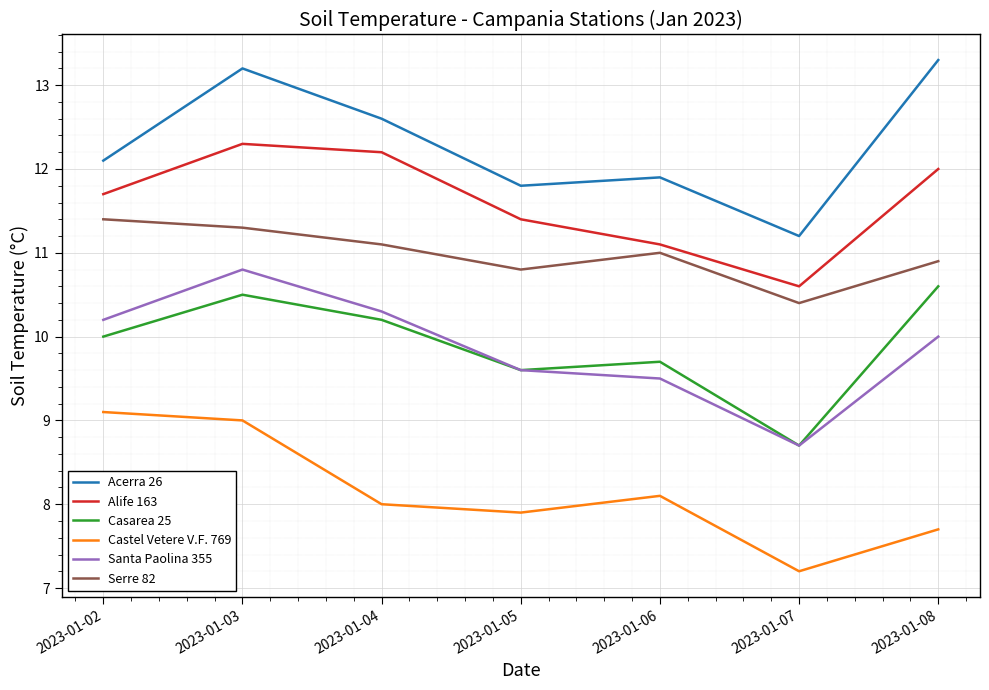

Reading left to right, transcribe all the data shown in this chart.

Acerra 26: 12.1	13.2	12.6	11.8	11.9	11.2	13.3
Alife 163: 11.7	12.3	12.2	11.4	11.1	10.6	12.0
Casarea 25: 10.0	10.5	10.2	9.6	9.7	8.7	10.6
Castel Vetere V.F. 769: 9.1	9.0	8.0	7.9	8.1	7.2	7.7
Santa Paolina 355: 10.2	10.8	10.3	9.6	9.5	8.7	10.0
Serre 82: 11.4	11.3	11.1	10.8	11.0	10.4	10.9